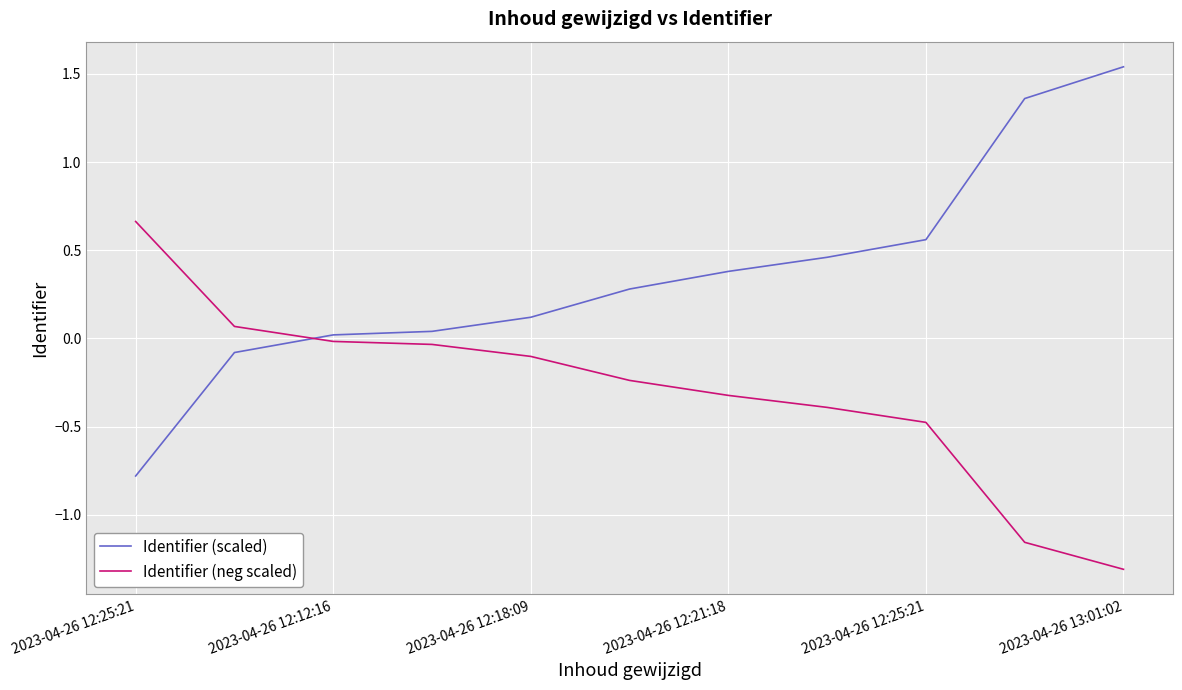

How many values in the Identifier (scaled) series are below 0?

2